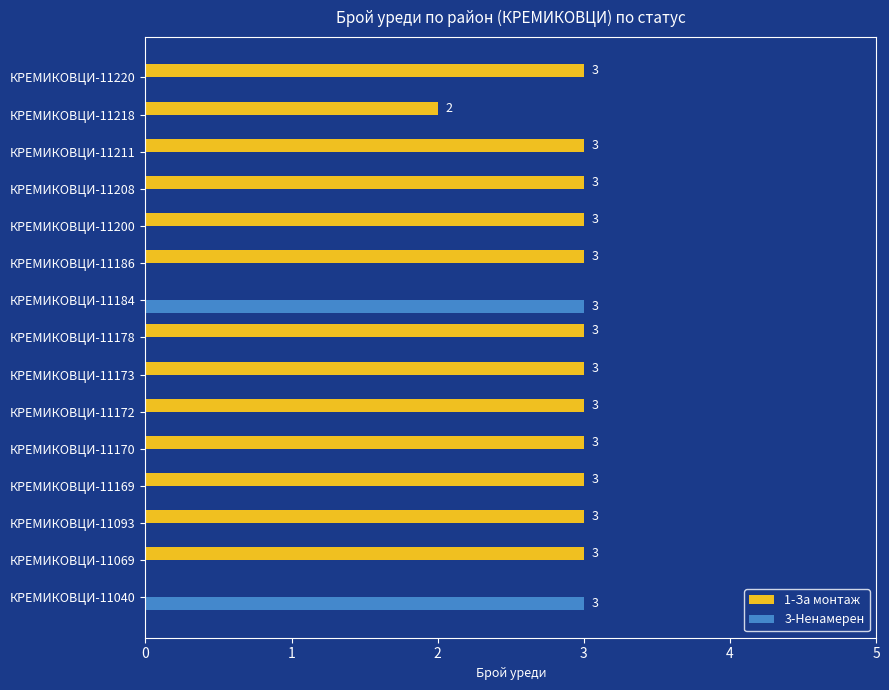

How many 3-Ненамерен values are between 0 and 1?

13